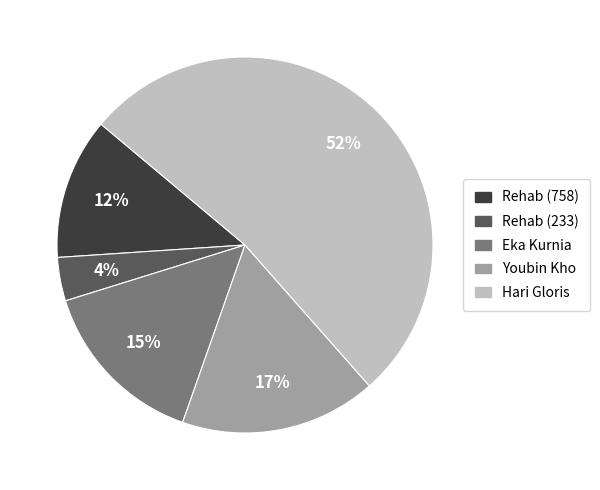

Approximately how many times larger is the value at Hari Gloris compared to Rehab Hati Mega Assyfa (233)?

14.0